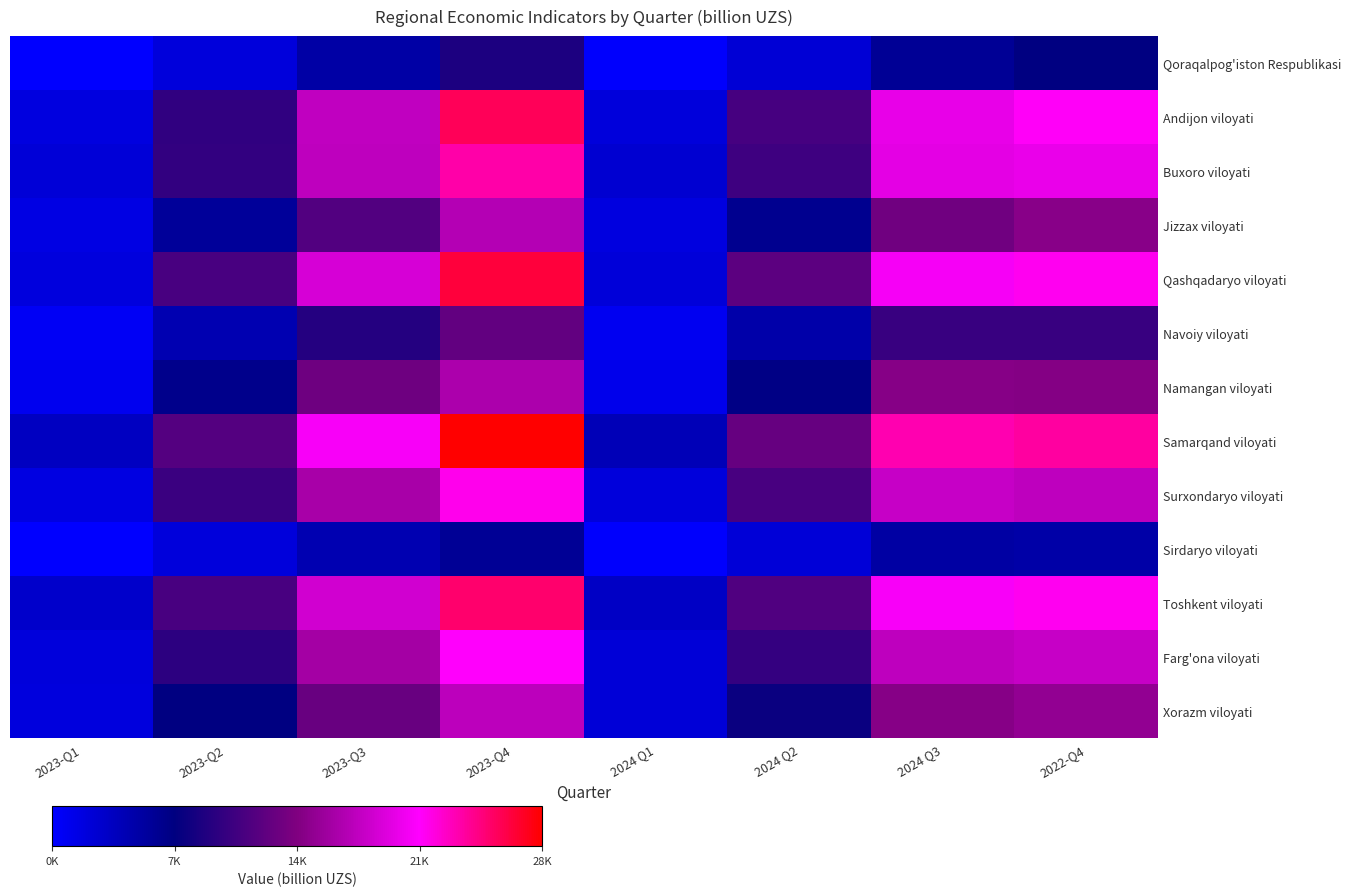

What is the total value across all series at 2022-Q4?

216347.4